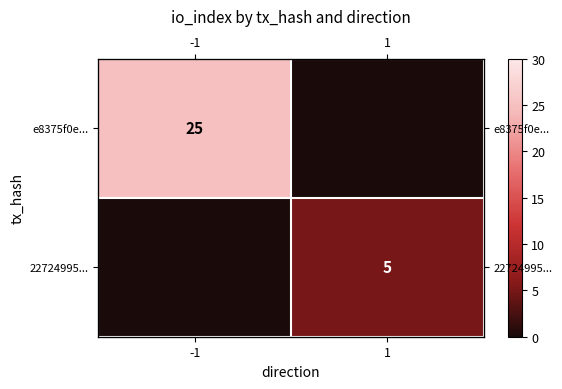

Which category has the highest value across all series?

-1